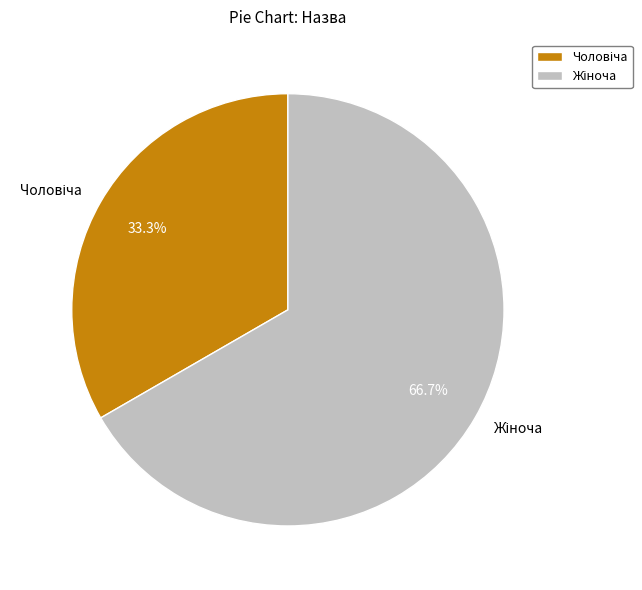

Does any single category account for the majority?

Yes